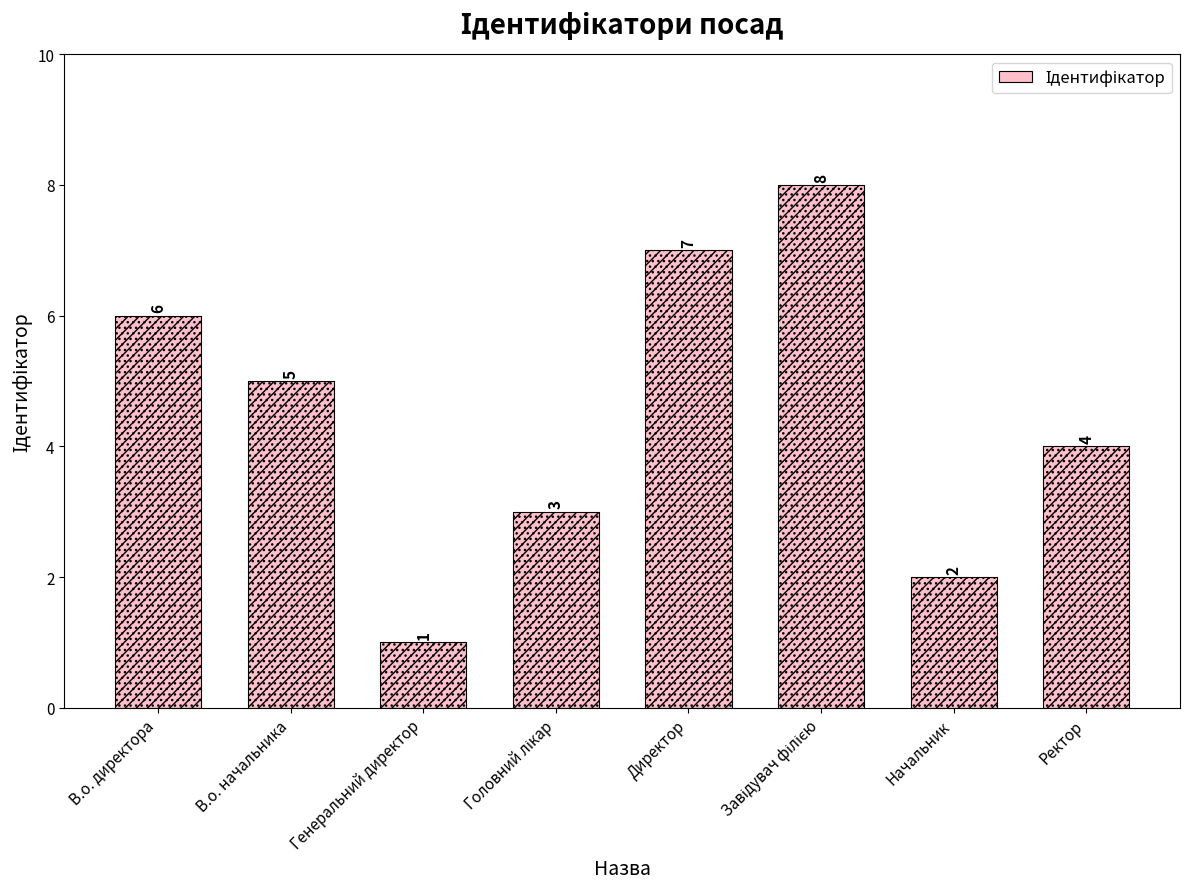

What is the approximate value at Директор?

7